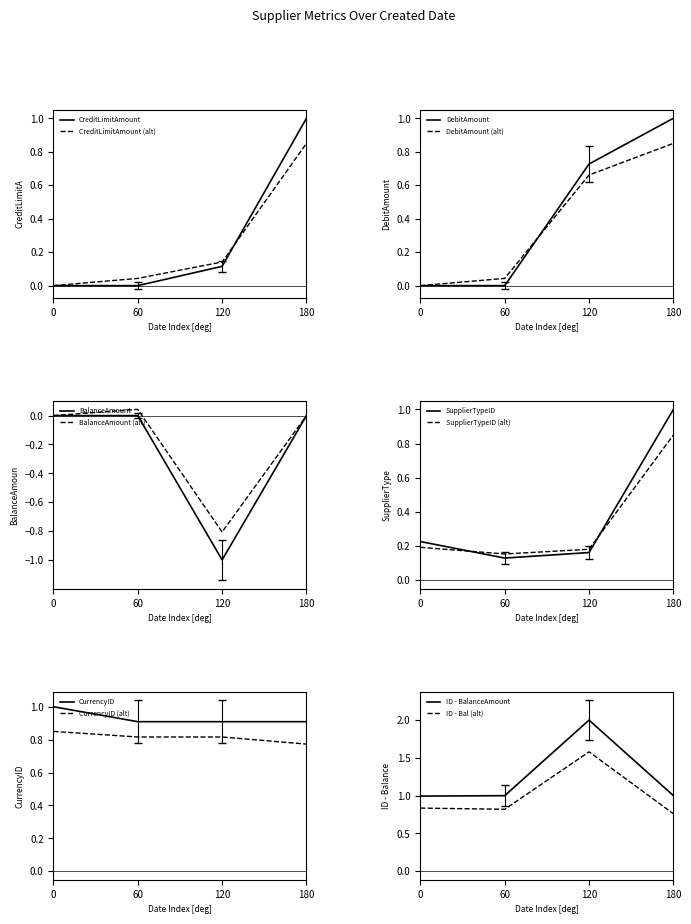

The value of CreditLimitAmount (alt) at 0 is 0.0. True or false?

True